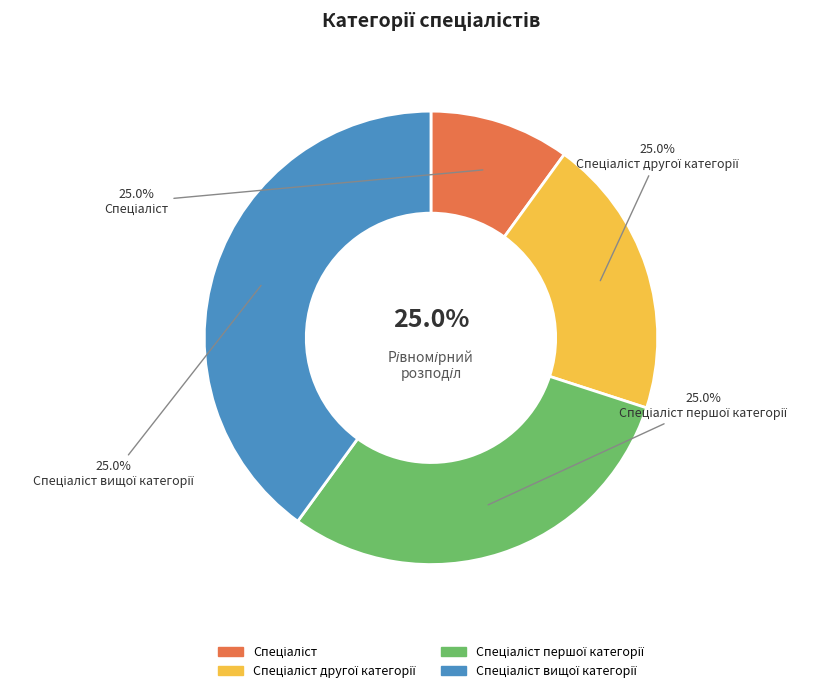

To the nearest percent, what is the combined percentage of Спеціаліст вищої категорії and Спеціаліст?

50%